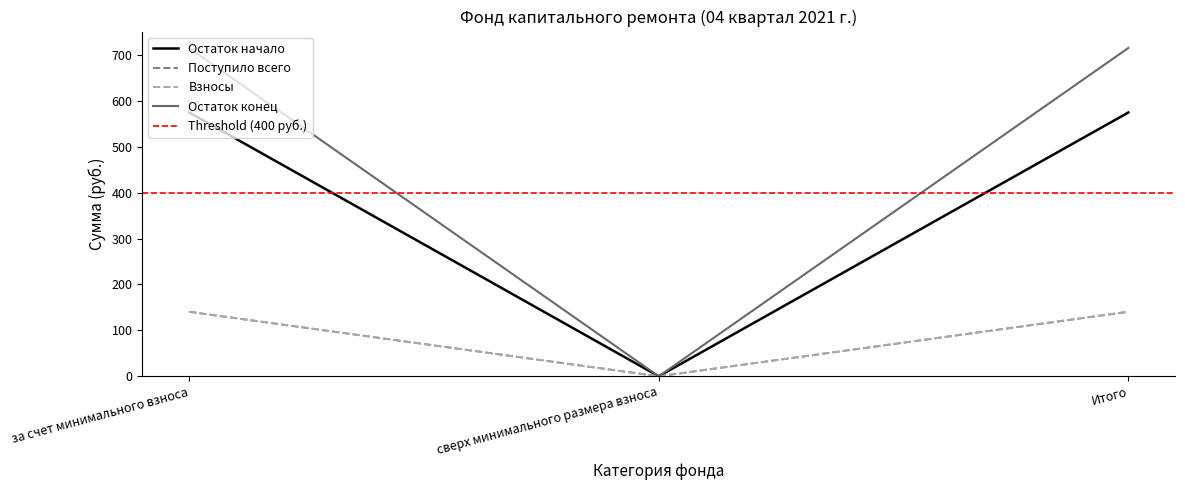

Rank the categories by Поступило всего value from highest to lowest.

за счет минимального взноса, Итого, сверх минимального размера взноса